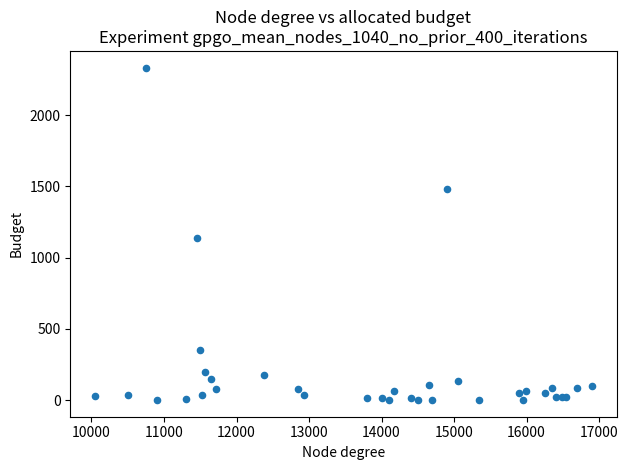

What Y value in the scatter plot is closest to 1167?

1135